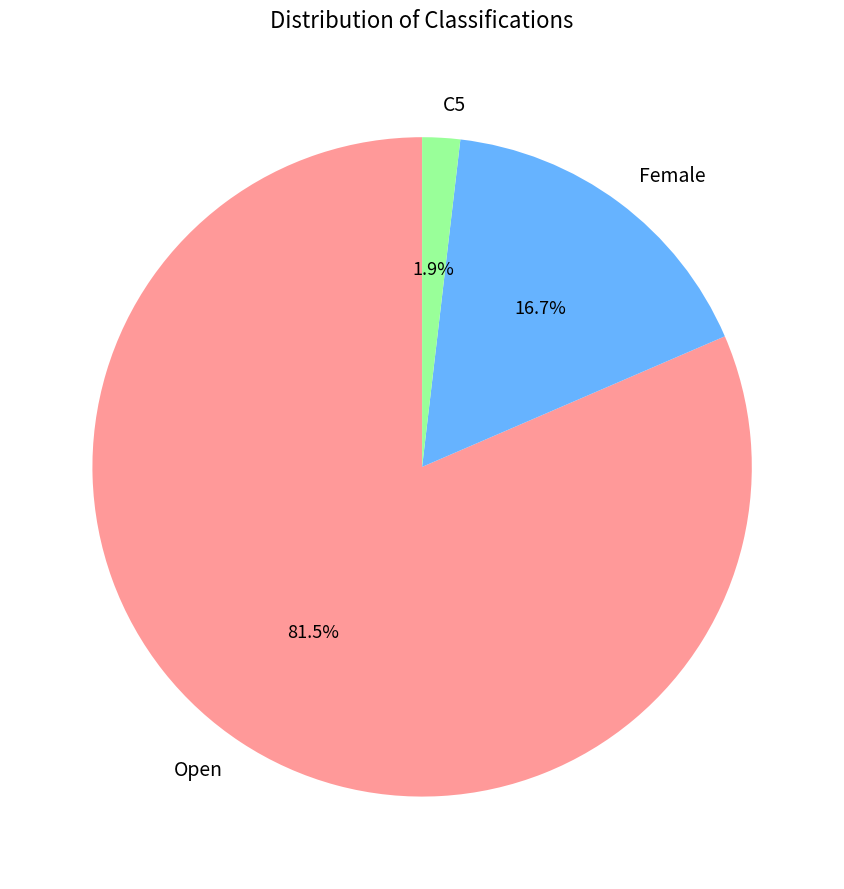

Do Female and Open together represent more than half of the pie?

Yes